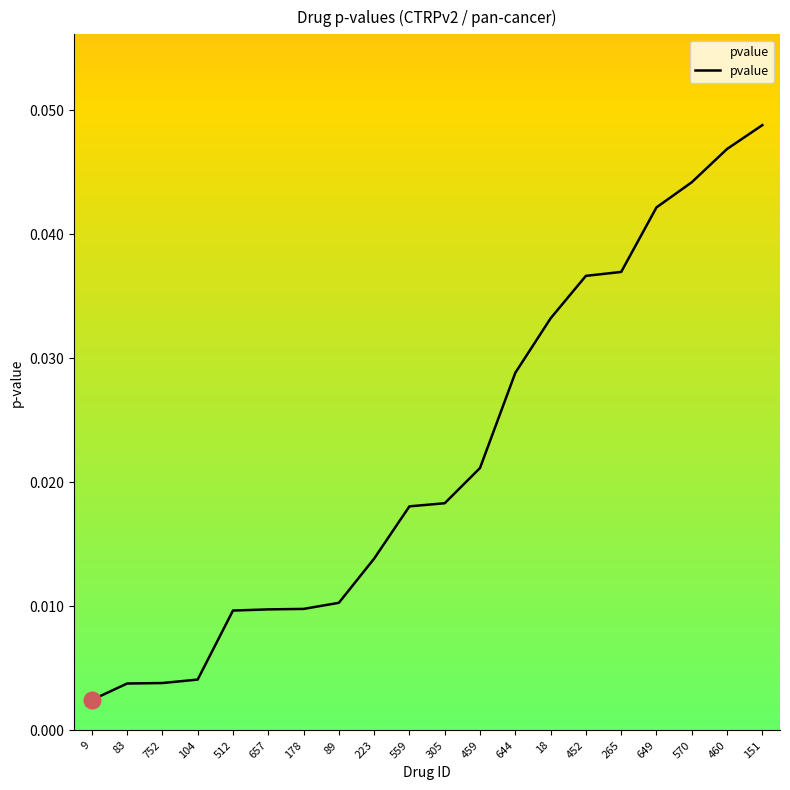

The value at 265 is 0.1. True or false?

False